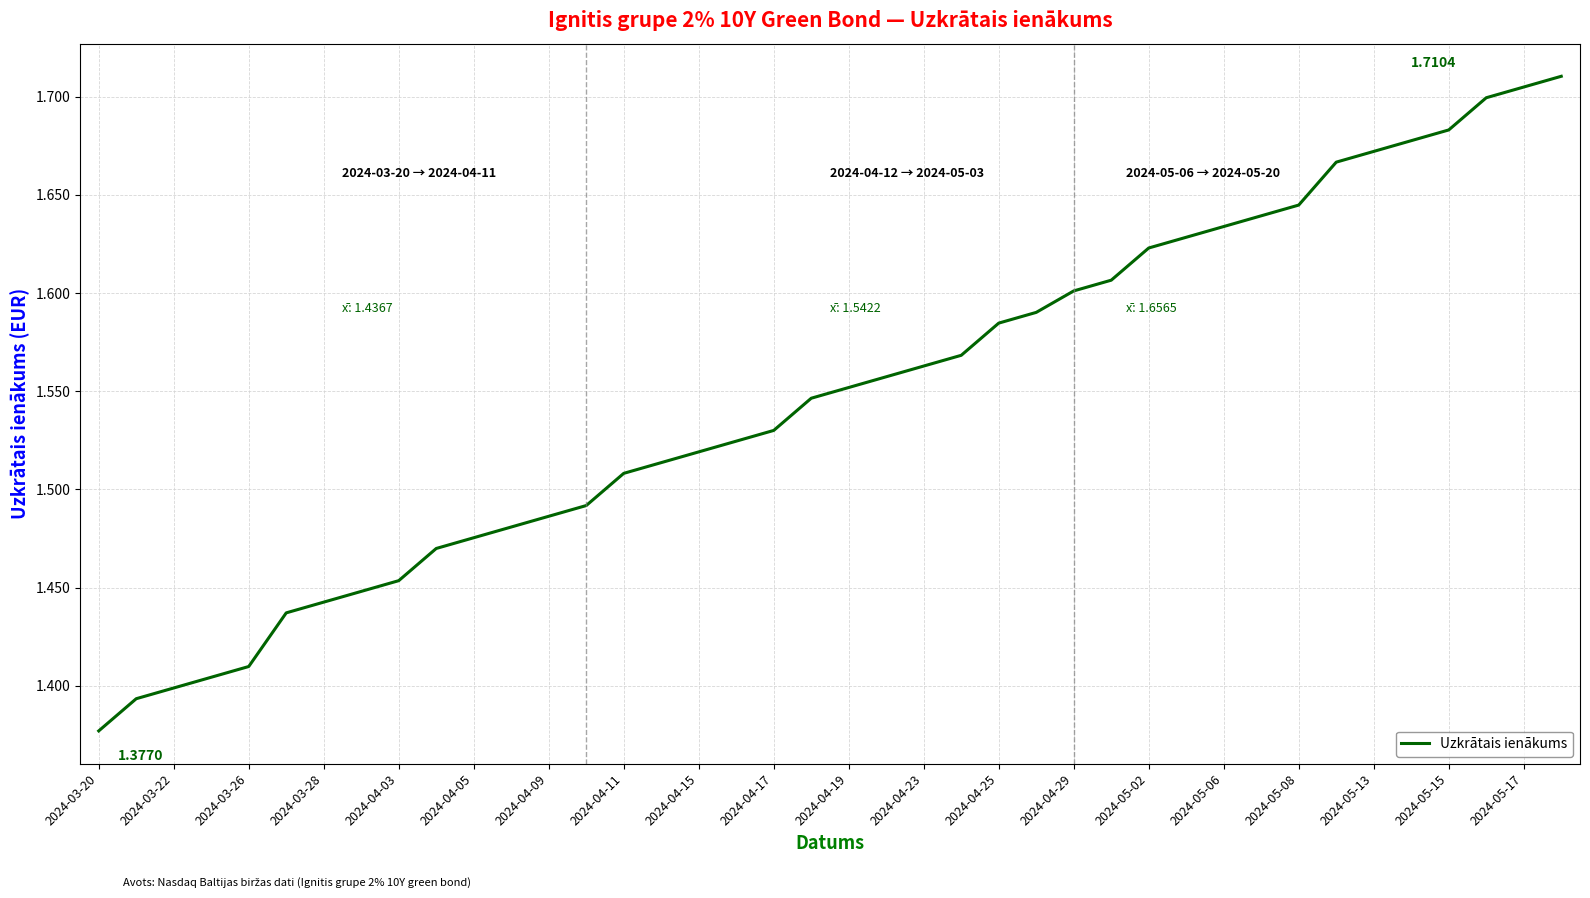

What is the difference between the maximum and minimum values?

0.3